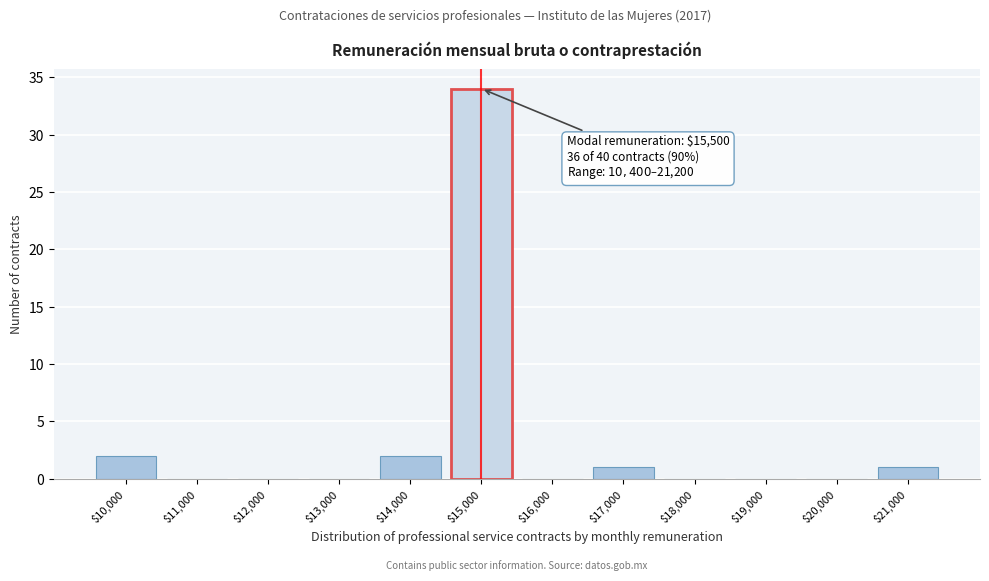

The value at $18,000 is 21. True or false?

False